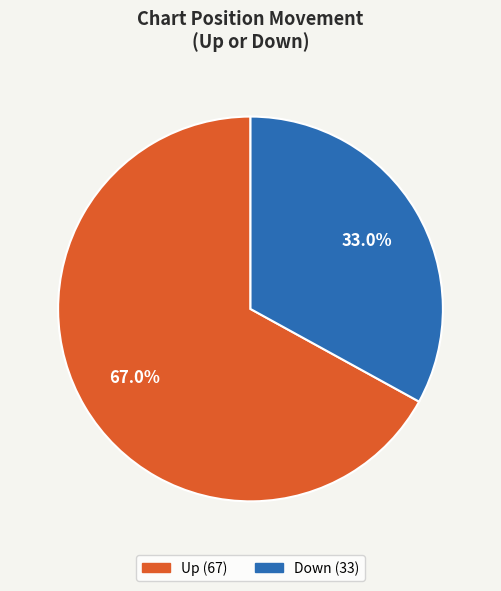

How many segments does this pie chart have?

2